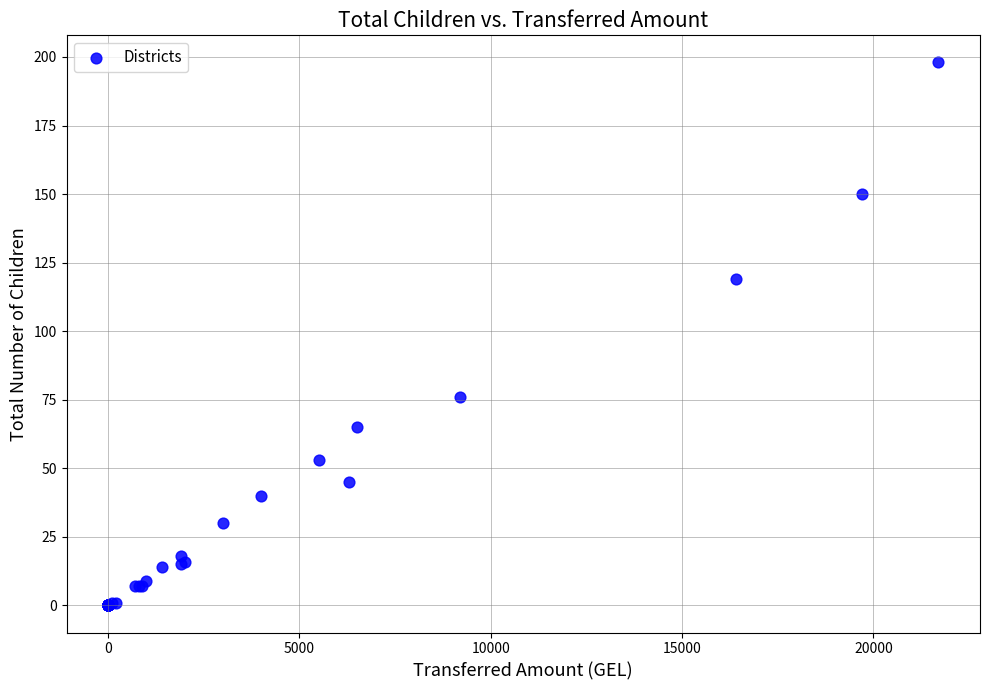

What Y value in the scatter plot is closest to 99?

119